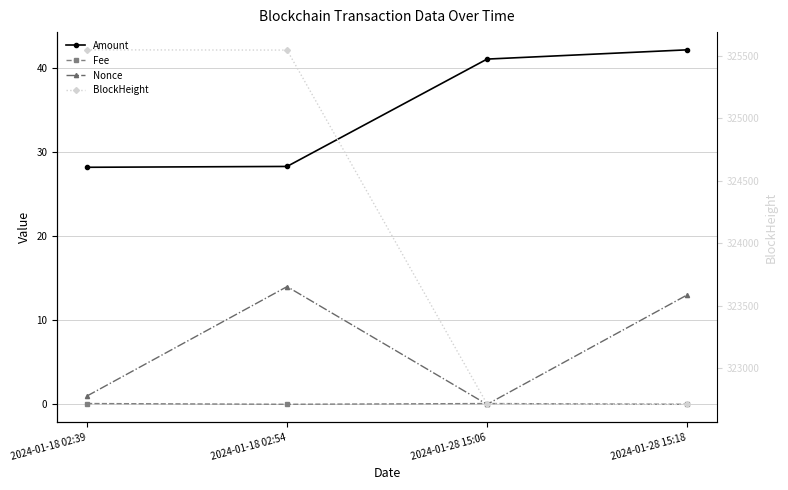

How many lines are shown in the chart?

4